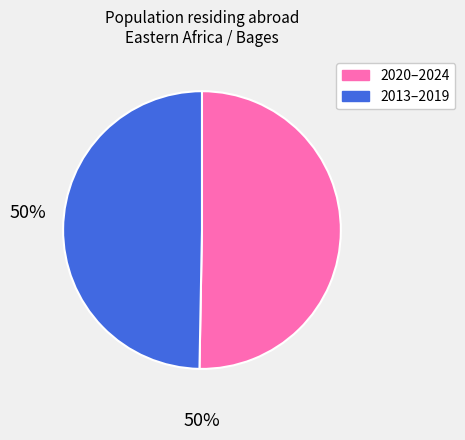

Do 2020–2024 and 2013–2019 together represent more than half of the pie?

Yes